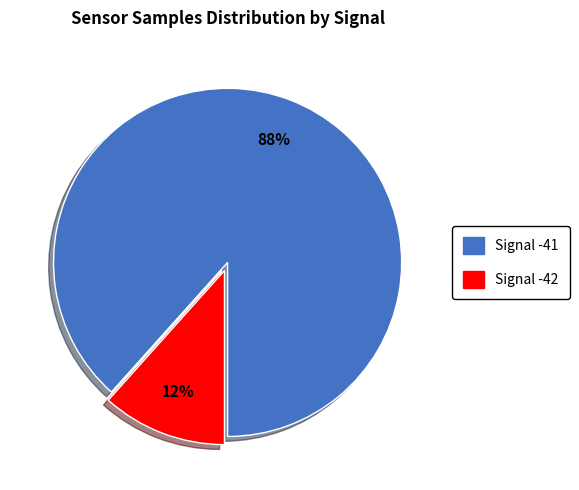

Does any single category account for the majority?

Yes